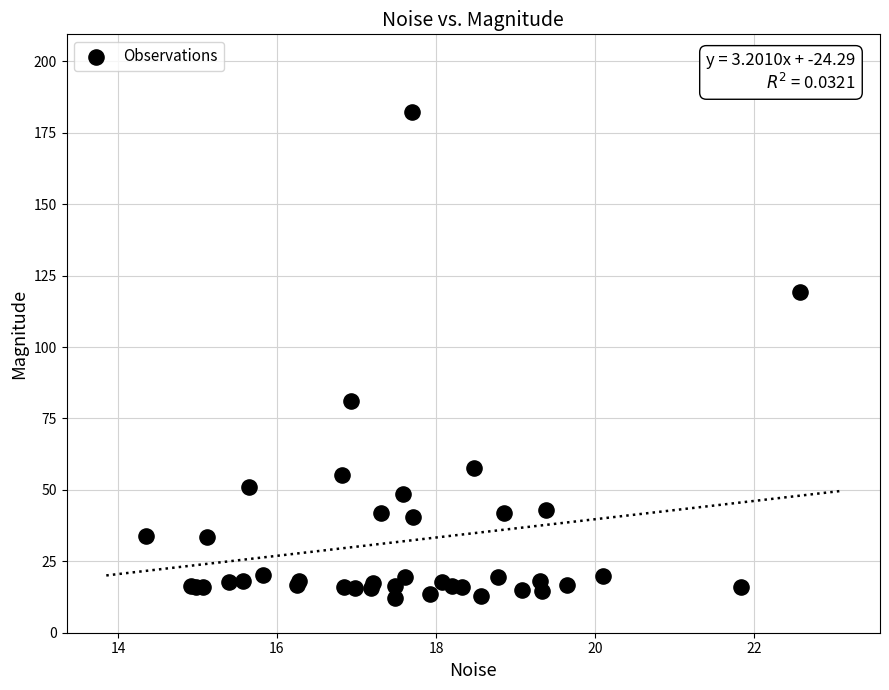

What Y value in the scatter plot is closest to 97?

81.1